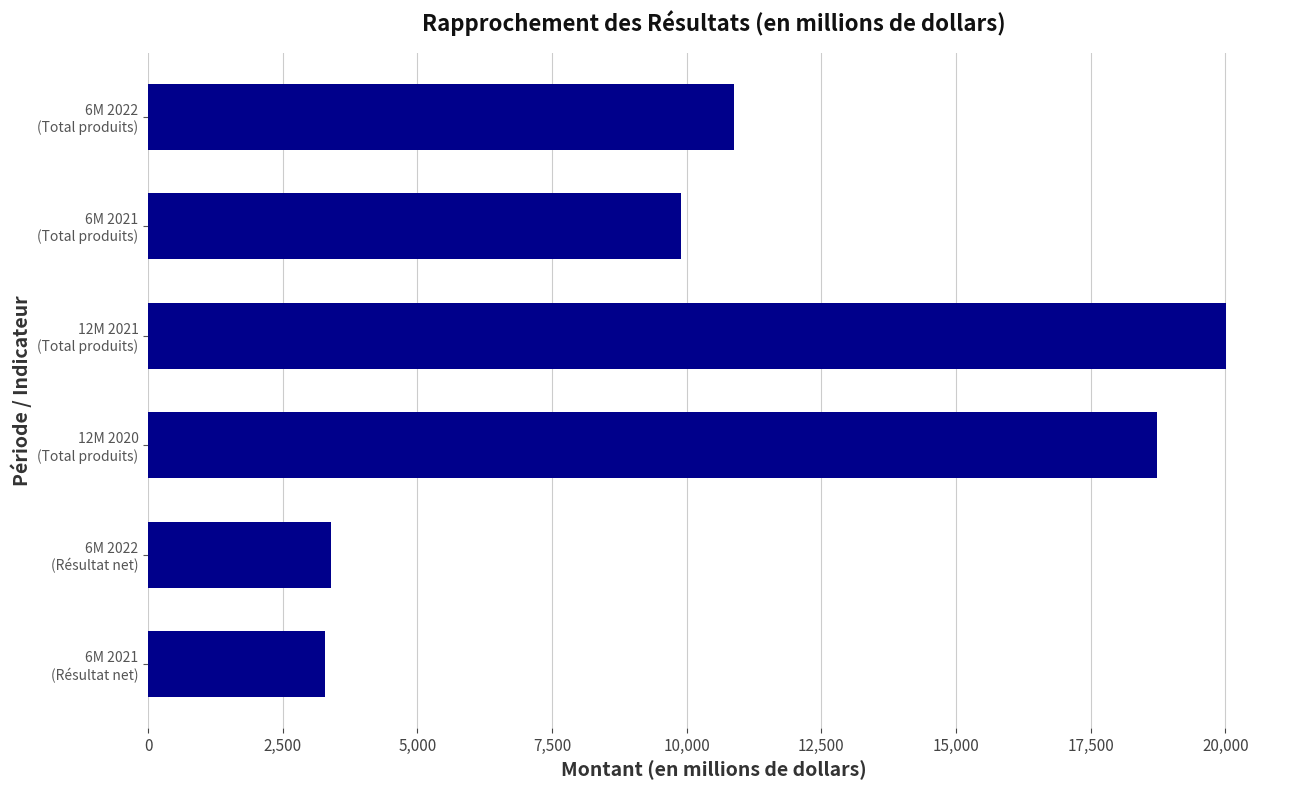

What is the difference between the maximum and second lowest values?

16623